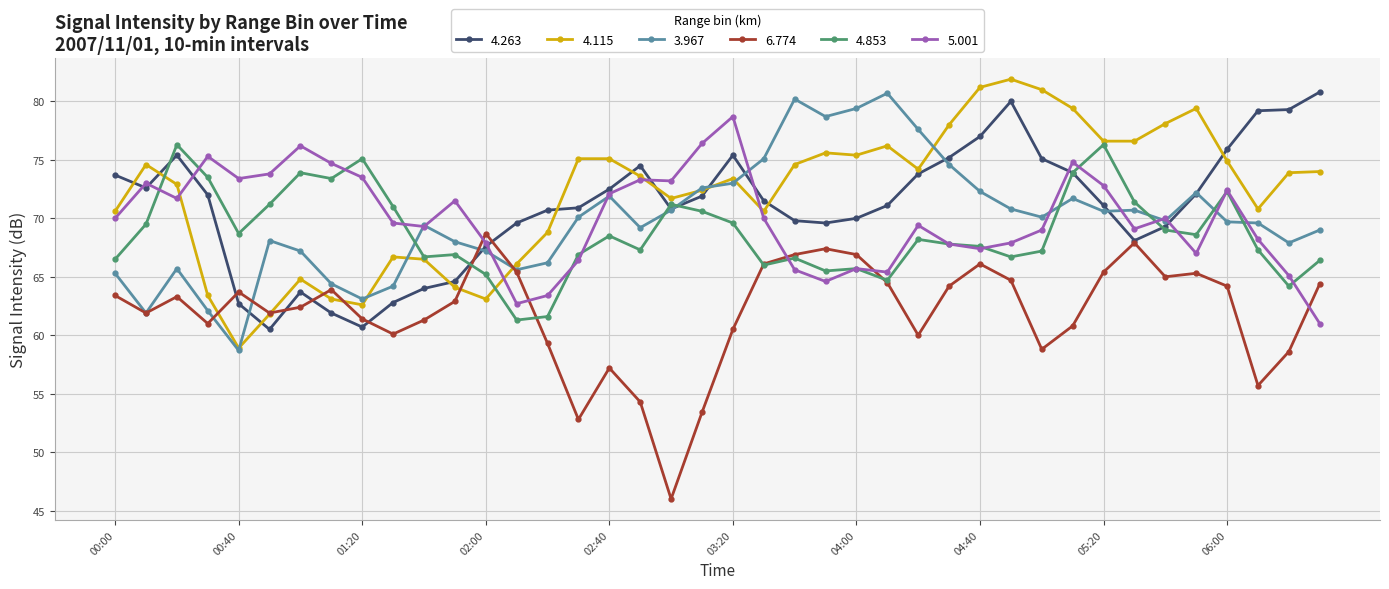

True or false: 3.967 has more than 2 points higher than both neighbors.

True